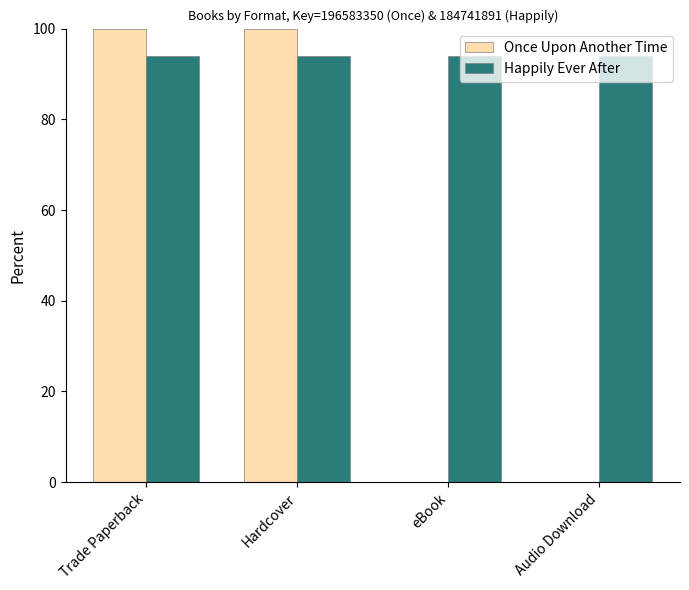

The value of Once Upon Another Time at eBook is -68.4. True or false?

False